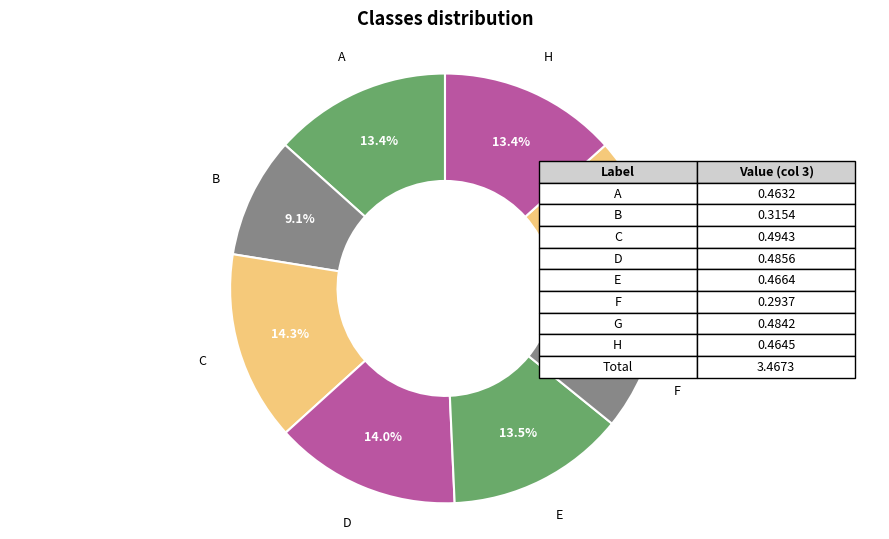

Which category has the biggest portion of the pie?

C